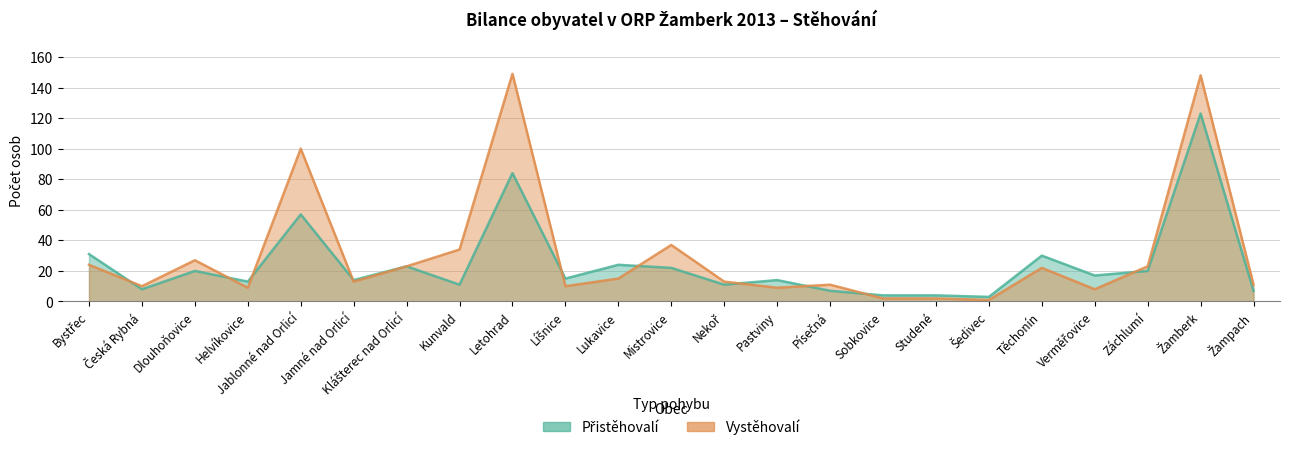

Where is the first local maximum for Vystěhovalí?

Dlouhoňovice